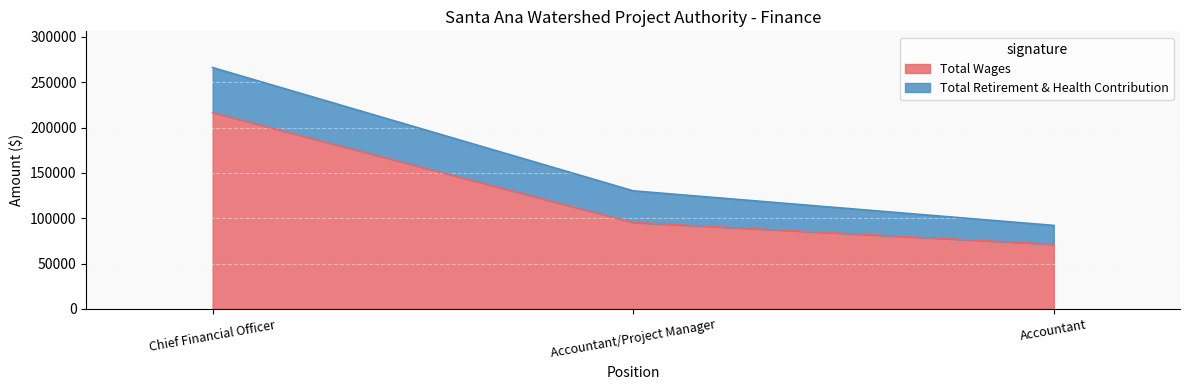

What is the difference between the values at Accountant/Project Manager and Chief Financial Officer?

121240